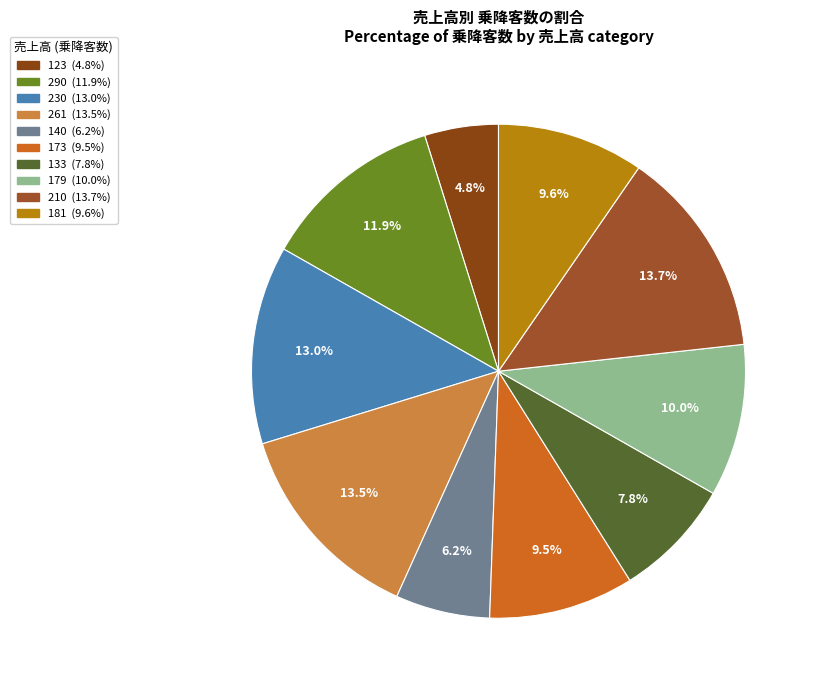

To the nearest percent, what percentage of the pie is 181?

10%